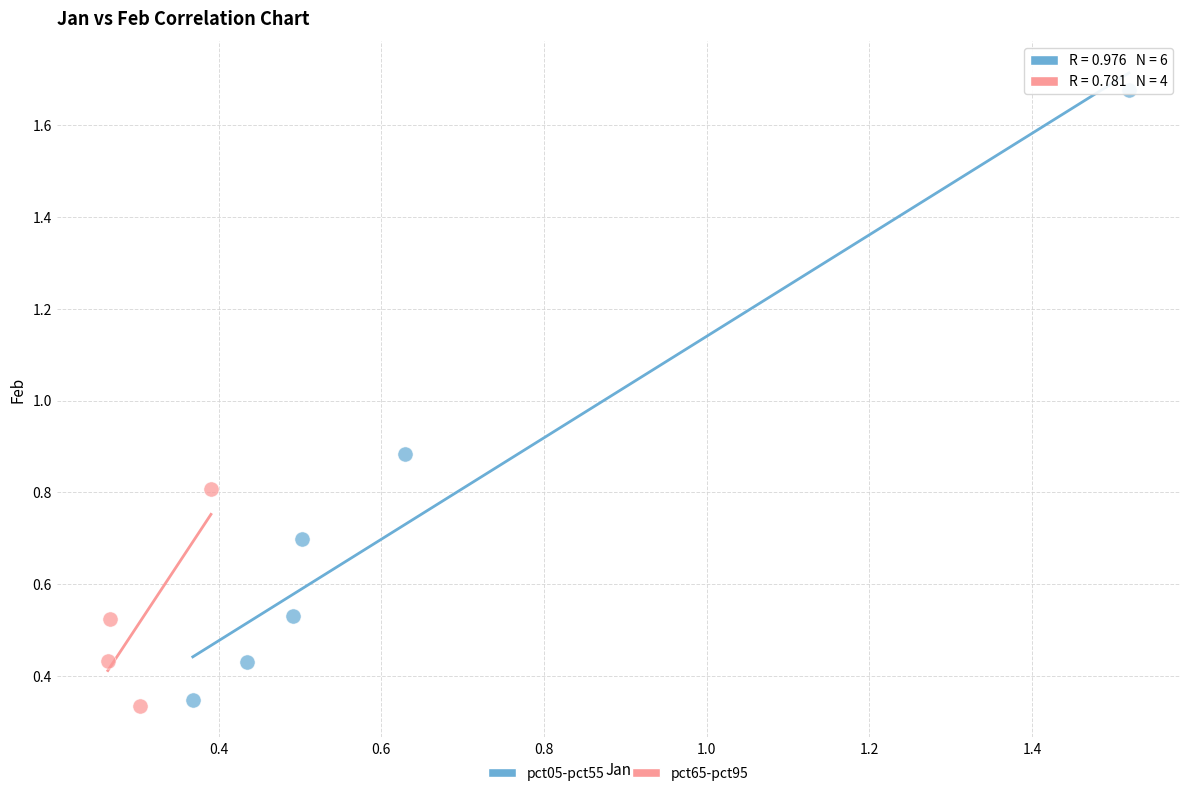

What are all the series names shown in the legend?

pct05-pct55, pct65-pct95